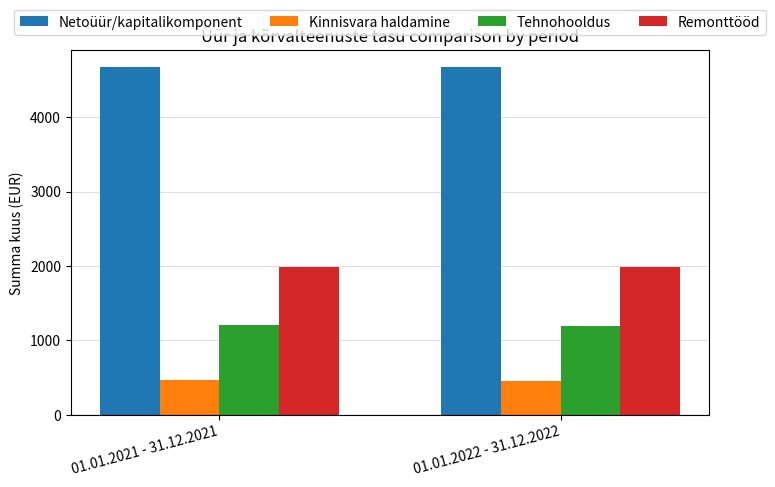

What position from the left is 01.01.2022 - 31.12.2022?

2